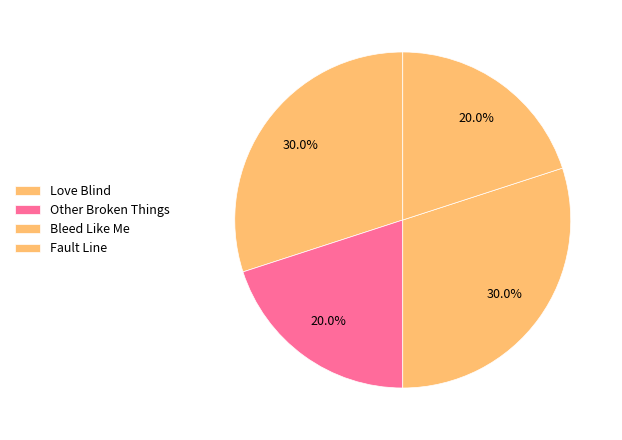

Is there a majority slice in this chart?

No